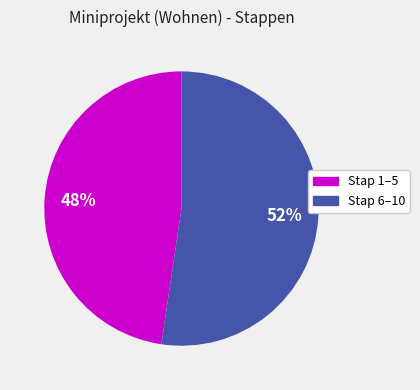

To the nearest percent, what is the average slice percentage?

50%